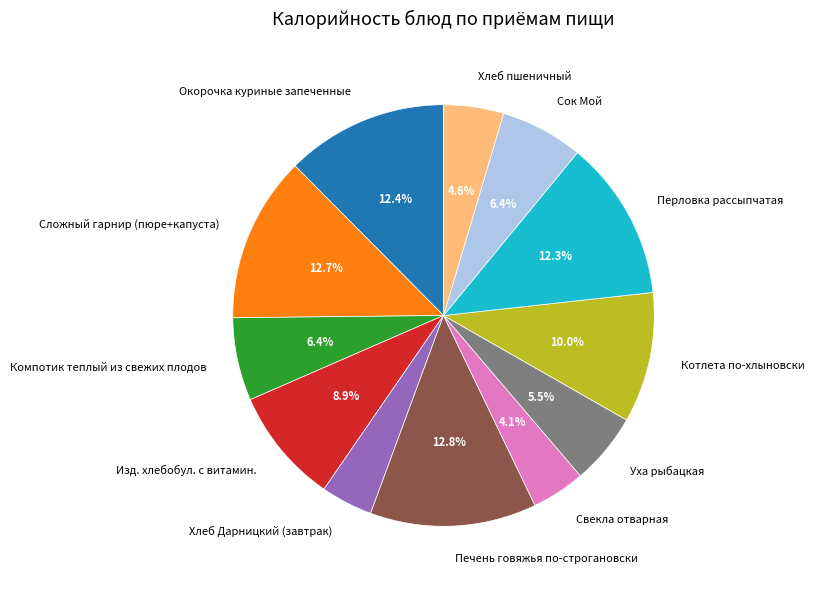

How many slices are in this pie chart?

12